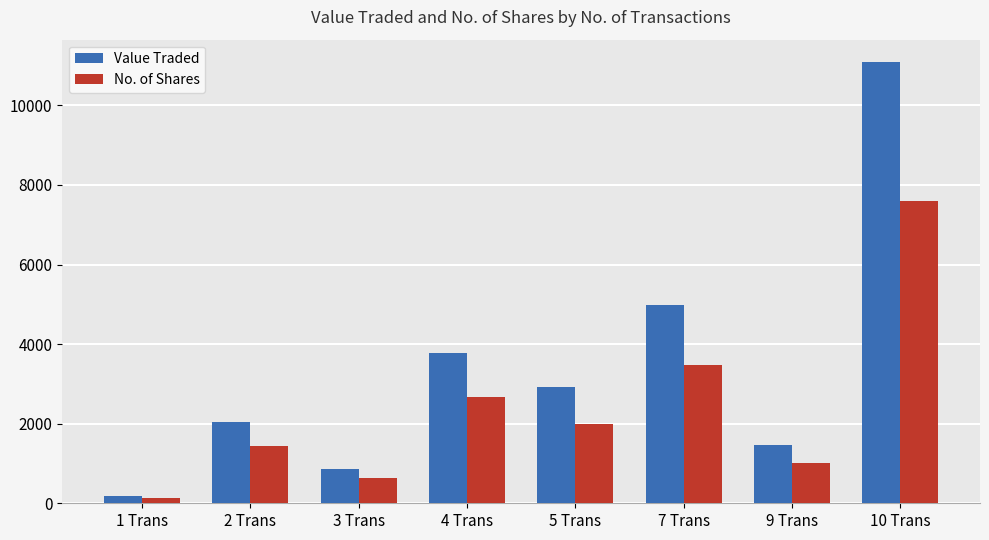

Reading left to right, list all the values displayed in this chart.

Value Traded: 190	2044	873	3786	2910	4984	1457	11095
No. of Shares: 135	1444	633	2667	2004	3483	1005	7597